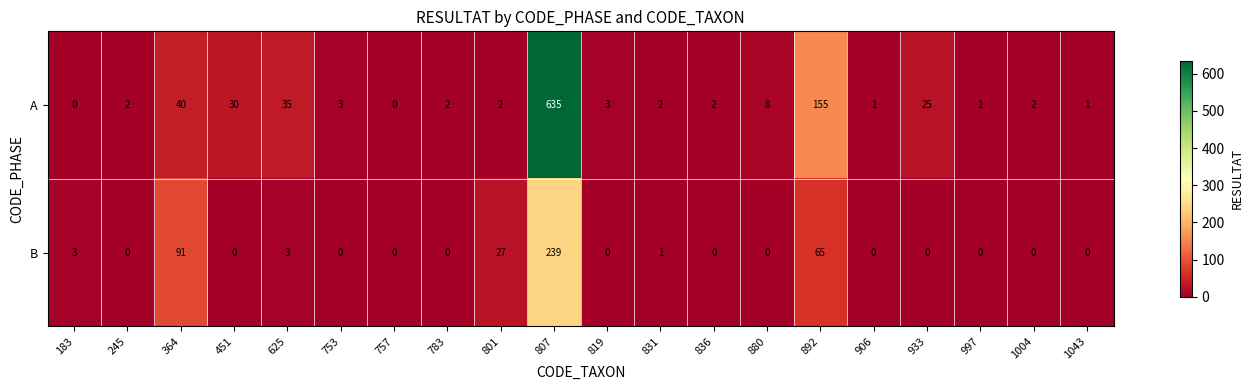

What is the average value of the A series?

47